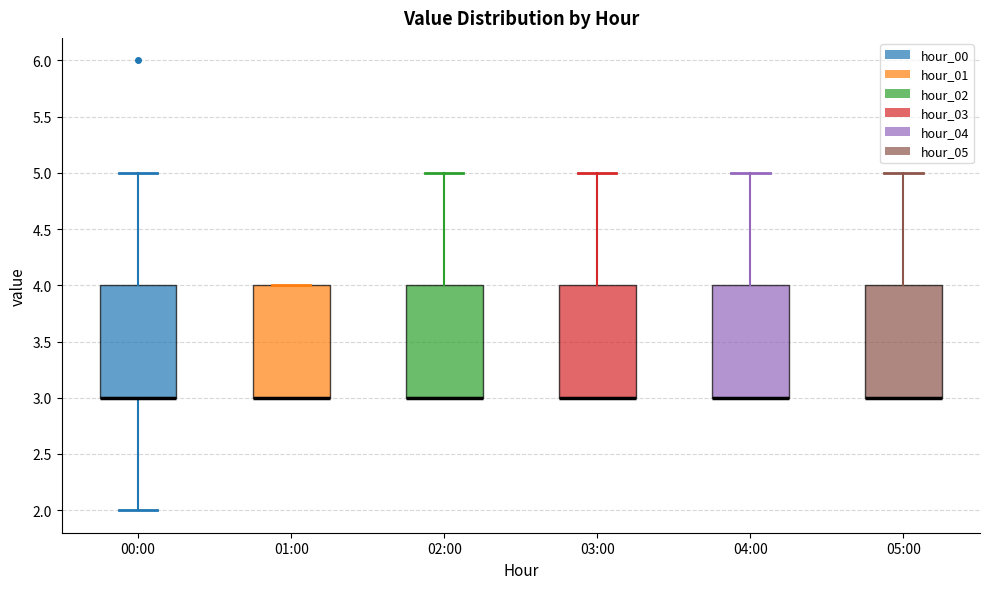

Reading left to right, read every box against the y-axis: the position of its median line, the range the box covers, and the ends of its whiskers. The values are not printed on the chart, so give them approximately, as read against the axis.

00:00: median 3 (drawn on the box's lower edge), box 3 to 4, whiskers 2 to 5
01:00: median 3 (drawn on the box's lower edge), box 3 to 4, whiskers 3 to 4
02:00: median 3 (drawn on the box's lower edge), box 3 to 4, whiskers 3 to 5
03:00: median 3 (drawn on the box's lower edge), box 3 to 4, whiskers 3 to 5
04:00: median 3 (drawn on the box's lower edge), box 3 to 4, whiskers 3 to 5
05:00: median 3 (drawn on the box's lower edge), box 3 to 4, whiskers 3 to 5